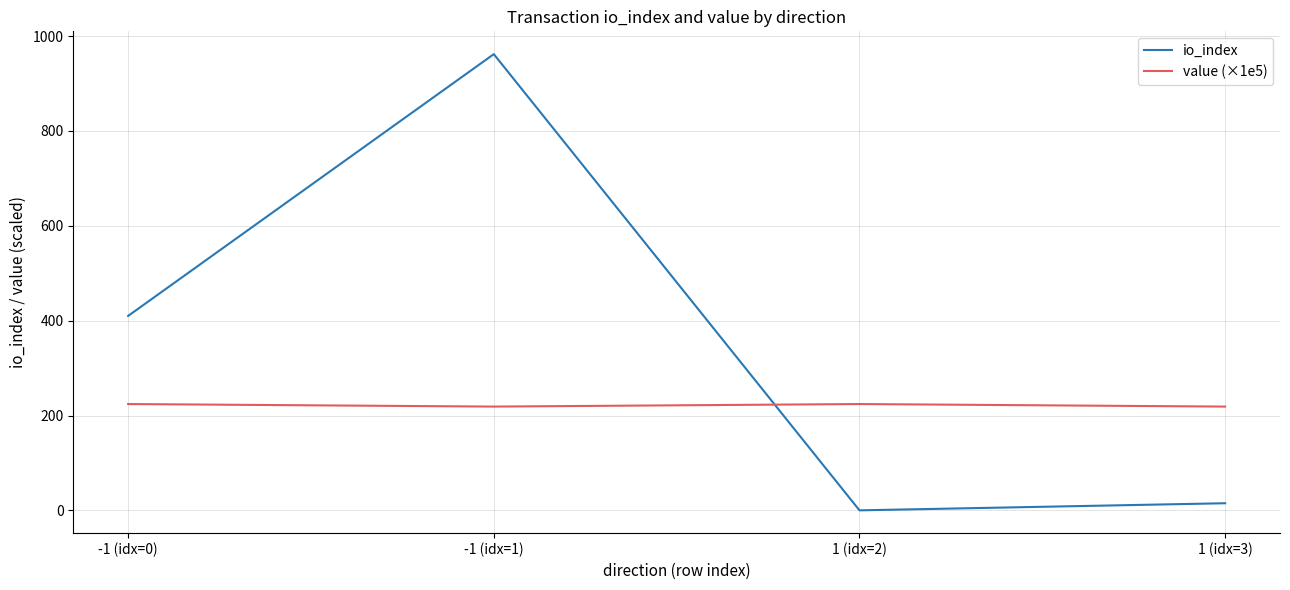

Is this an area chart (filled region under the line)?

No